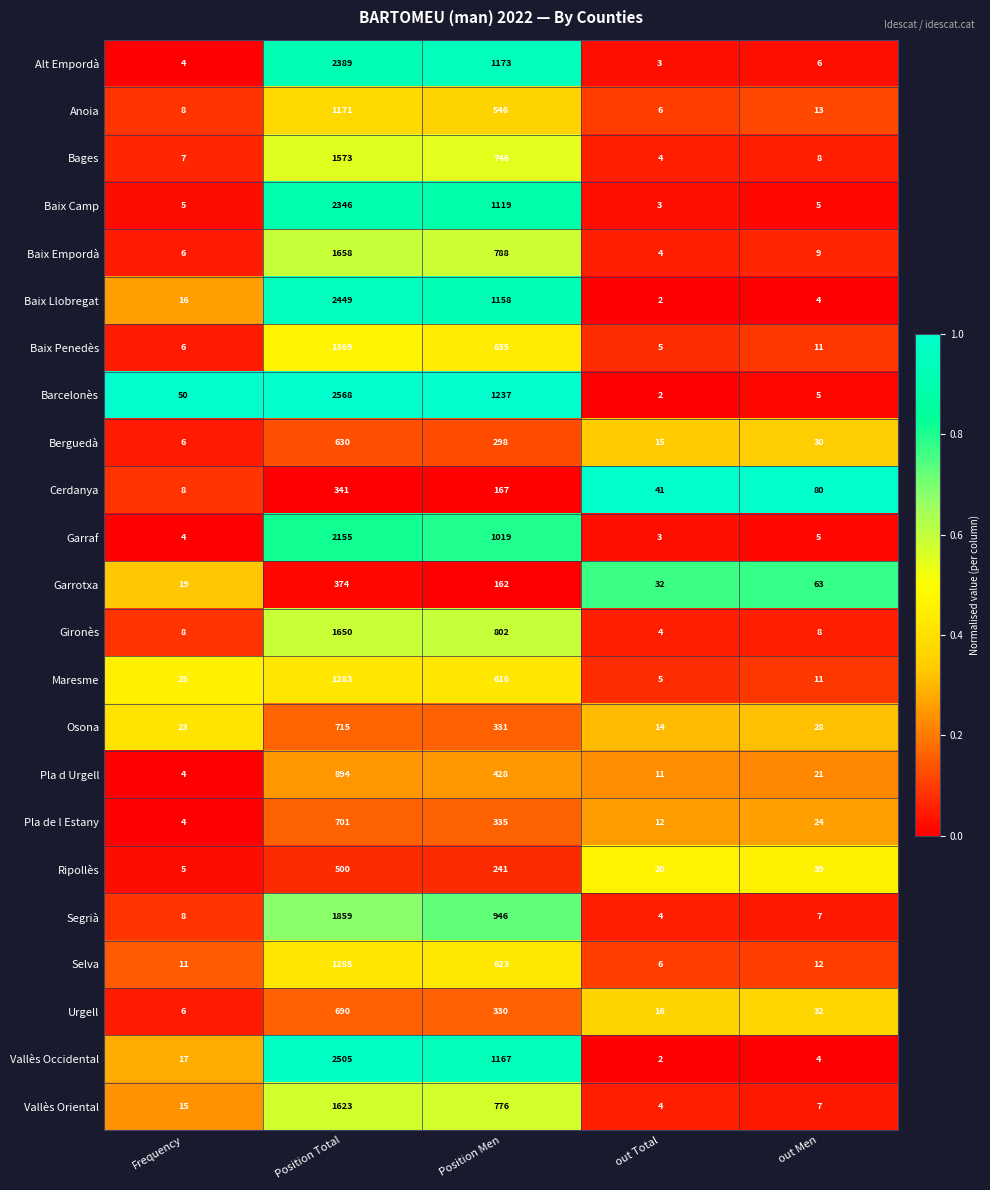

Rank the series at Position Men from lowest to highest value.

Garrotxa, Cerdanya, Ripollès, Berguedà, Urgell, Osona, Pla de l Estany, Pla d Urgell, Anoia, Maresme, Selva, Baix Penedès, Bages, Vallès Oriental, Baix Empordà, Gironès, Segrià, Garraf, Baix Camp, Baix Llobregat, Vallès Occidental, Alt Empordà, Barcelonès